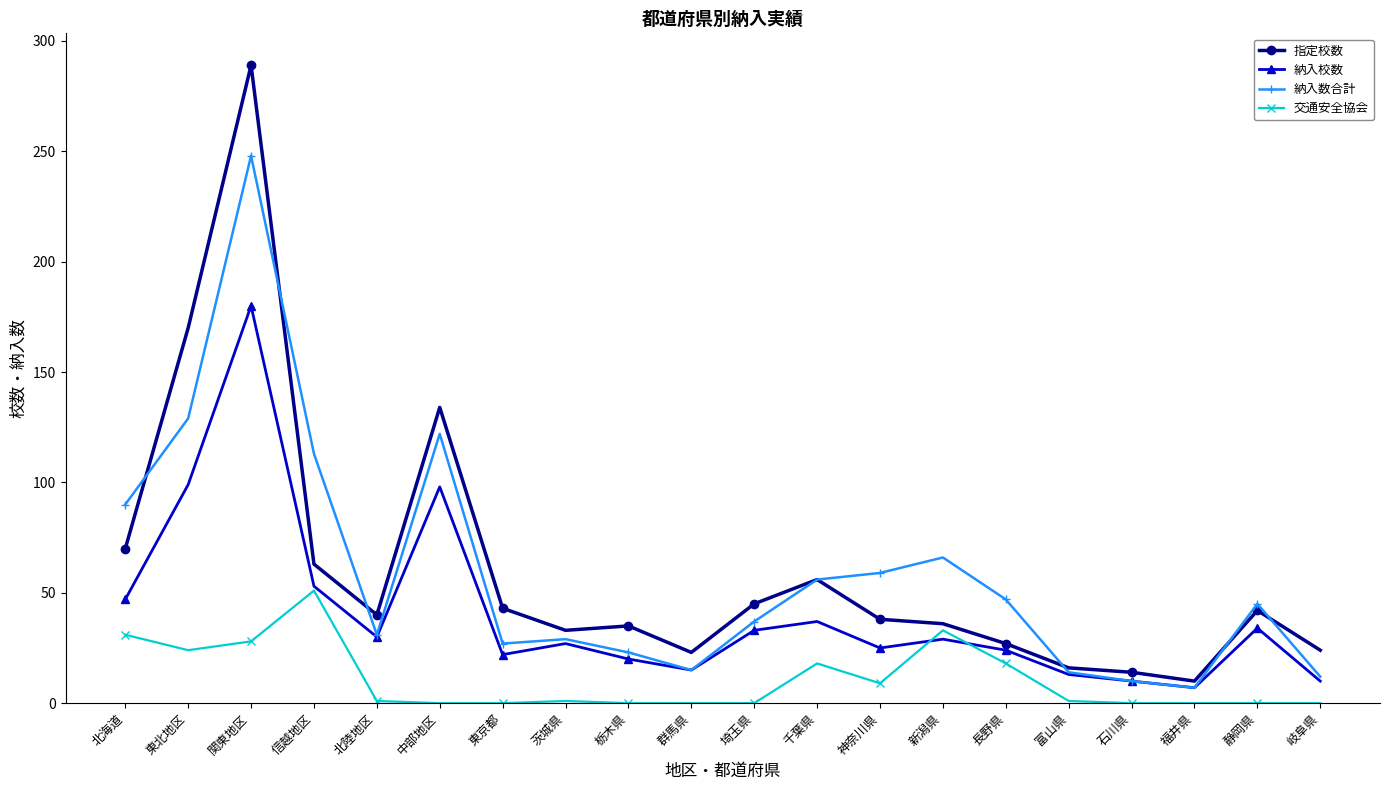

True or false: 指定校数 and 交通安全協会 intersect in this chart.

False